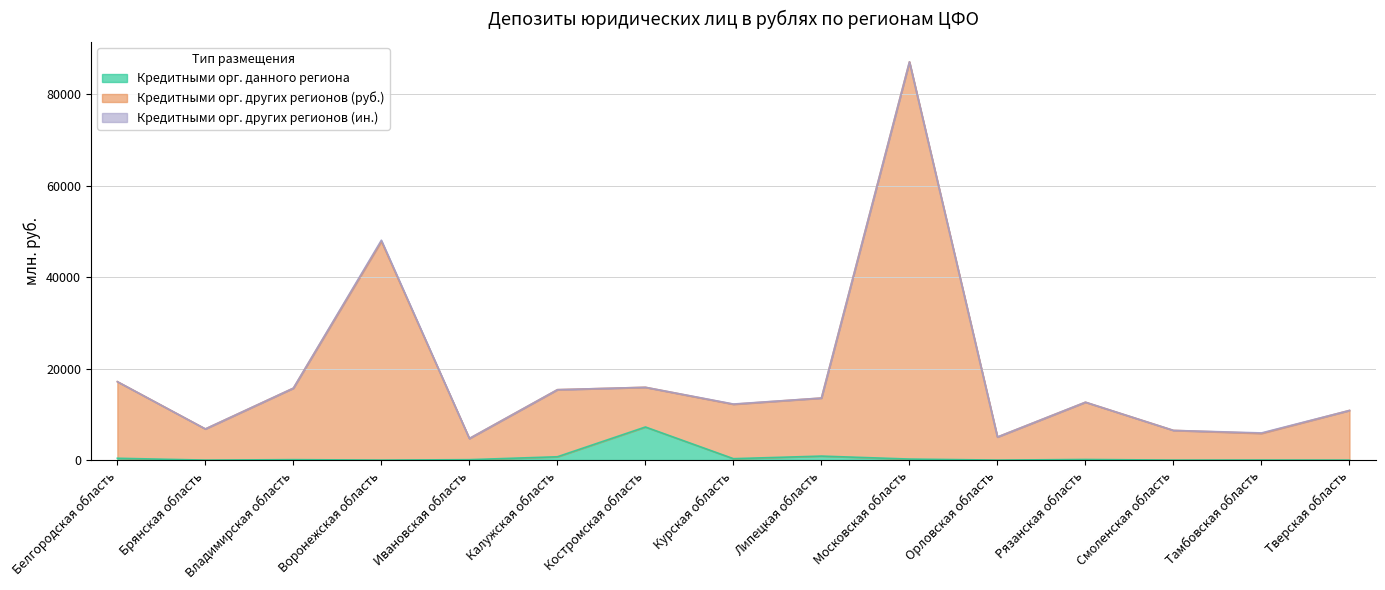

True or false: Кредитными орг. данного региона and Кредитными орг. других регионов (руб.) intersect in this chart.

False